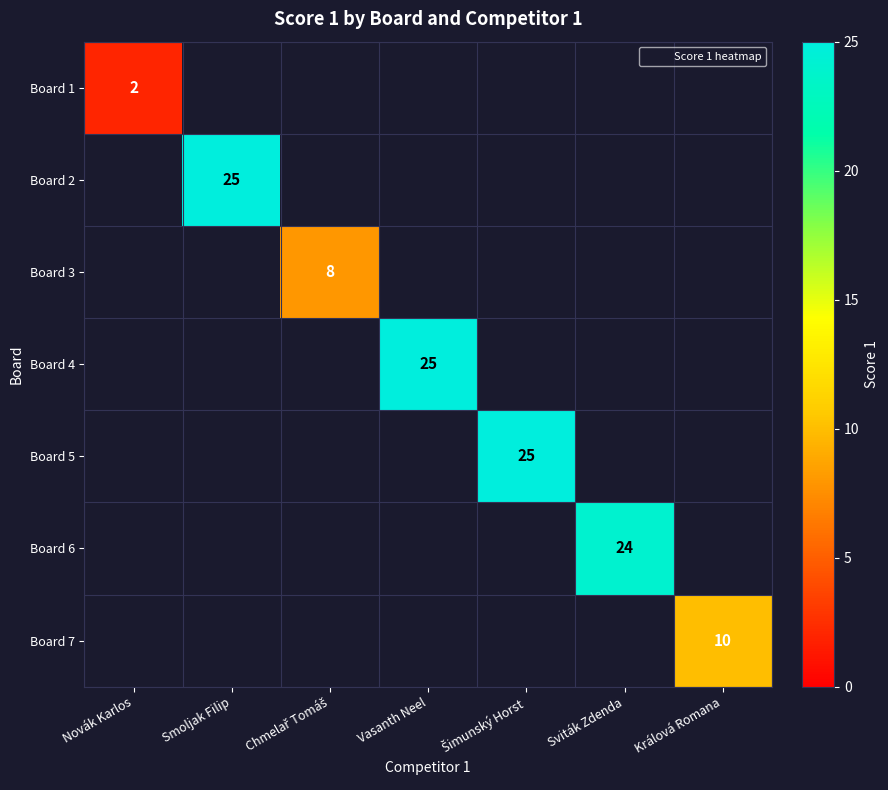

Is the value of Board 7 at Sviták Zdenda greater than the value of Board 5 at Chmelař Tomáš?

No